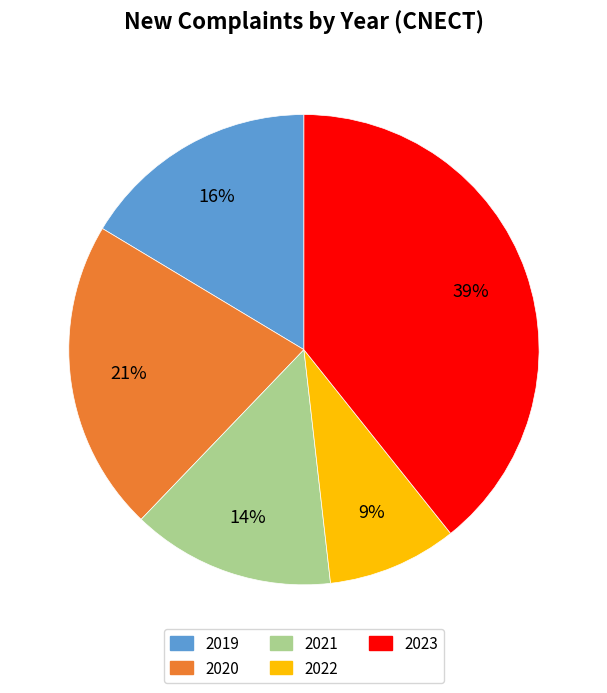

Combined, do 2023 and 2021 account for over 50%?

Yes